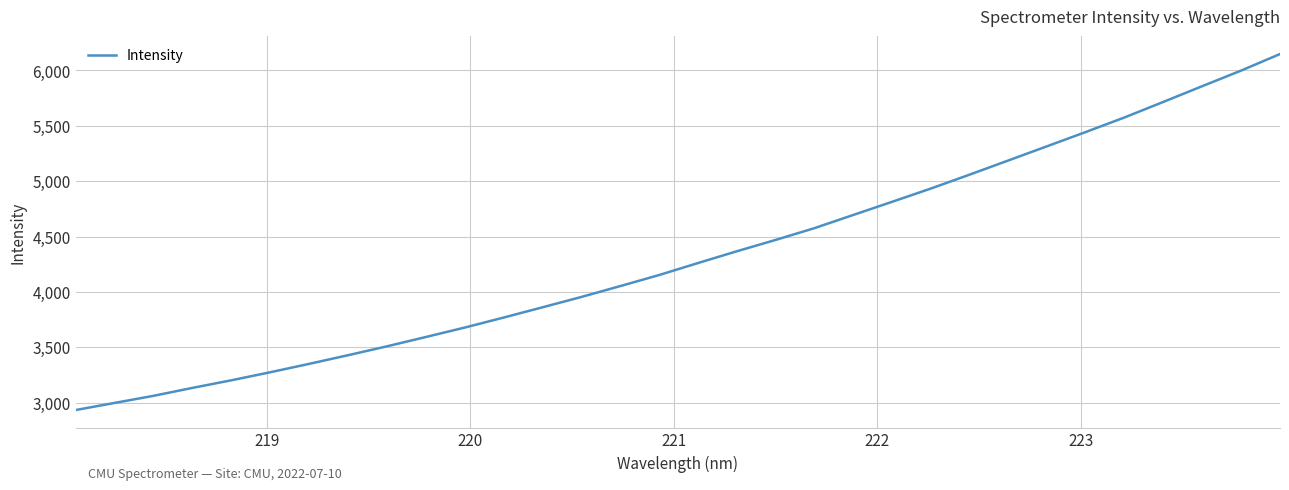

What is the maximum value shown in the chart?

6147.1